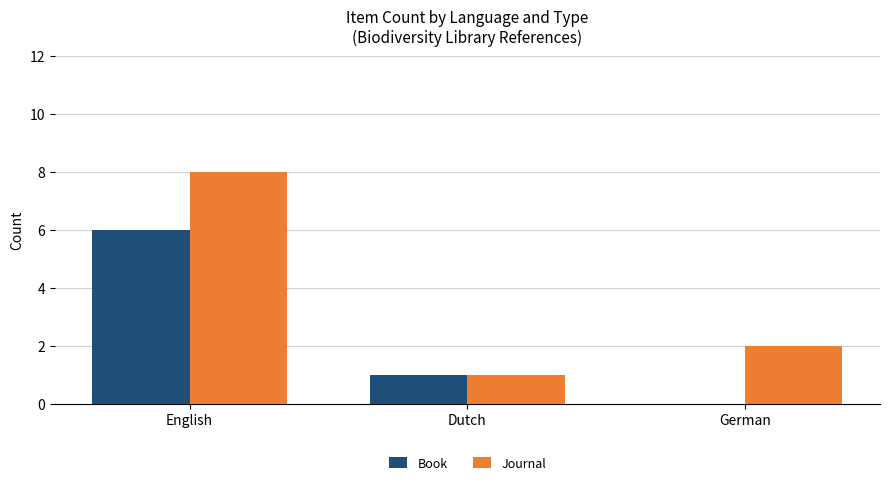

What value does the Journal series have at Dutch?

1